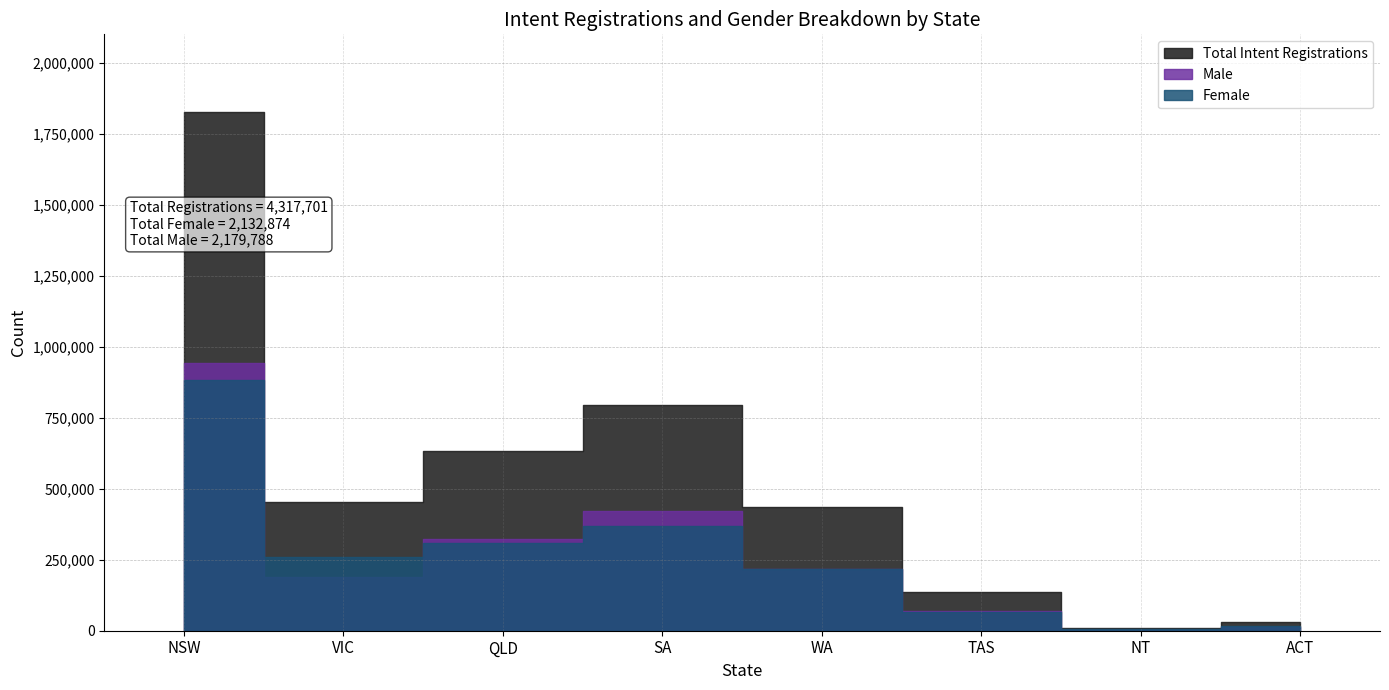

How many values in the Female series are below 260078?

4